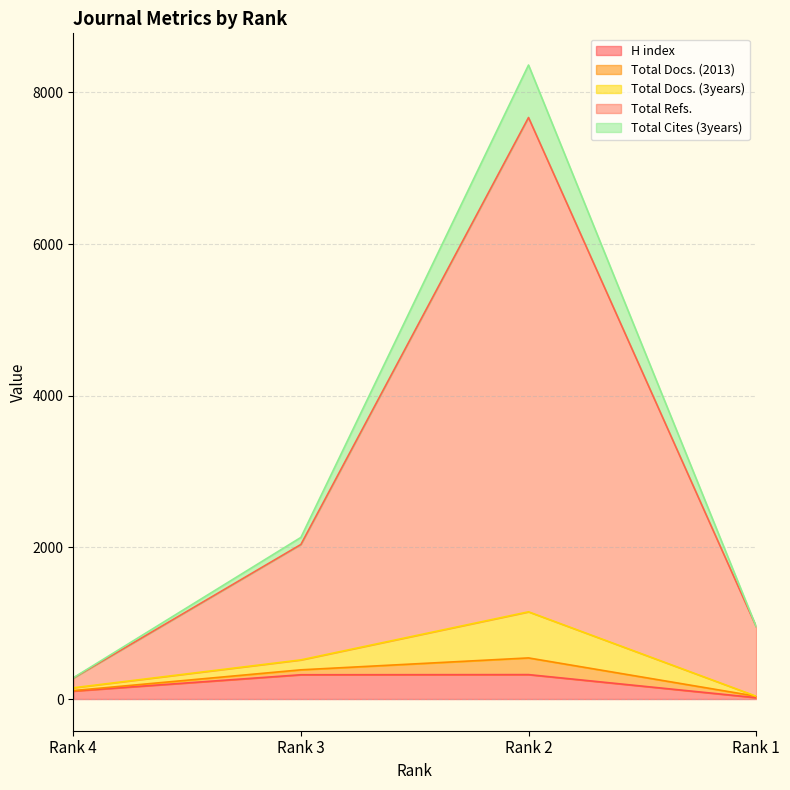

What is the highest value of the H index series?

322